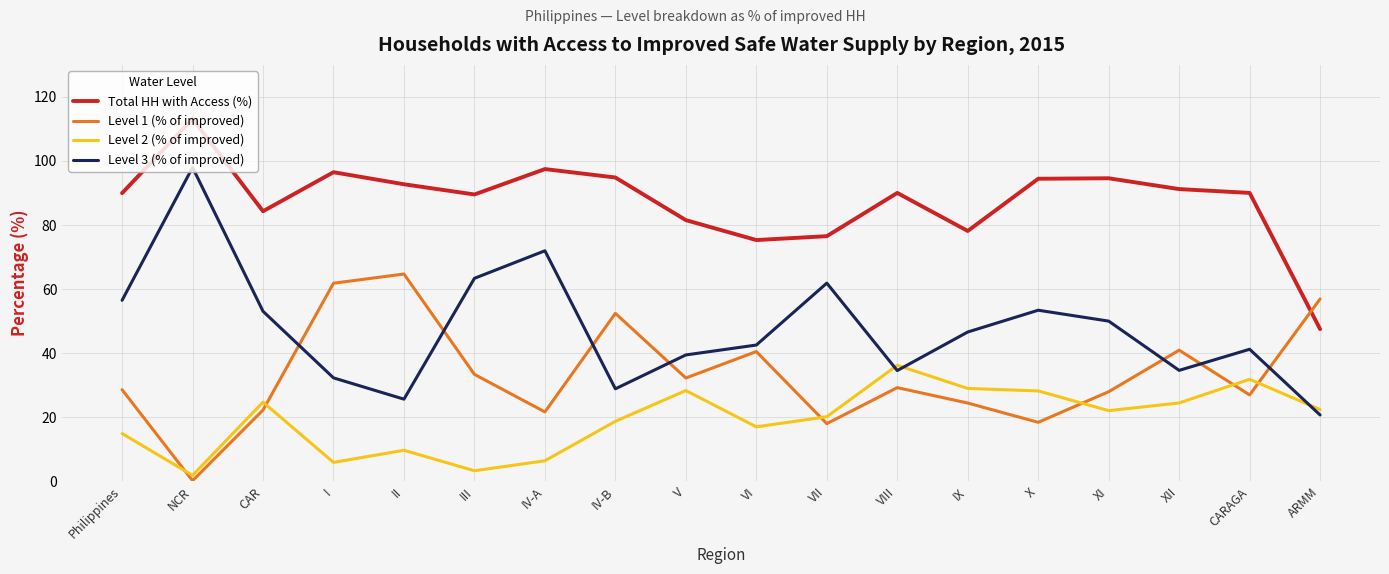

Which series ends up on top after the final intersection of Total HH with Access (%) and Level 1 (% of improved)?

Level 1 (% of improved)